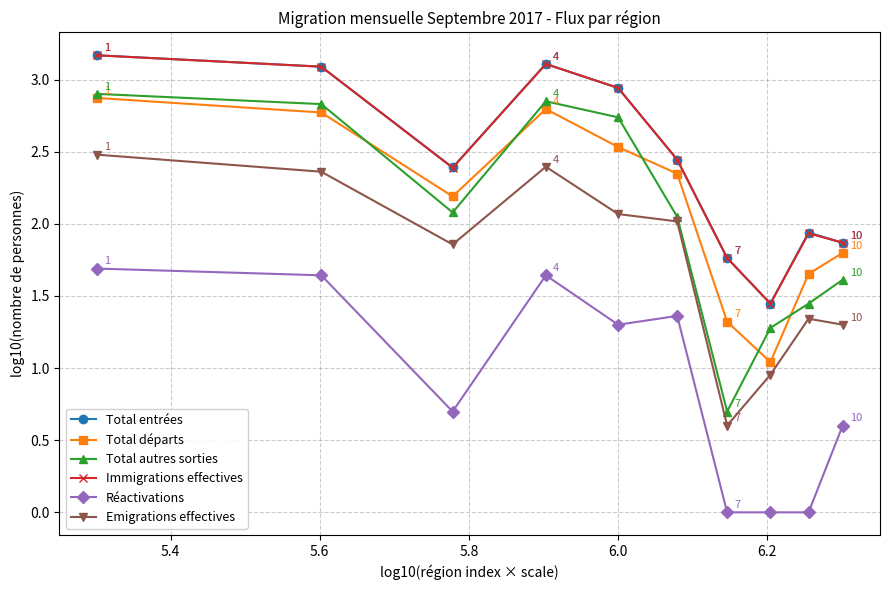

What is the greatest value displayed?

3.2